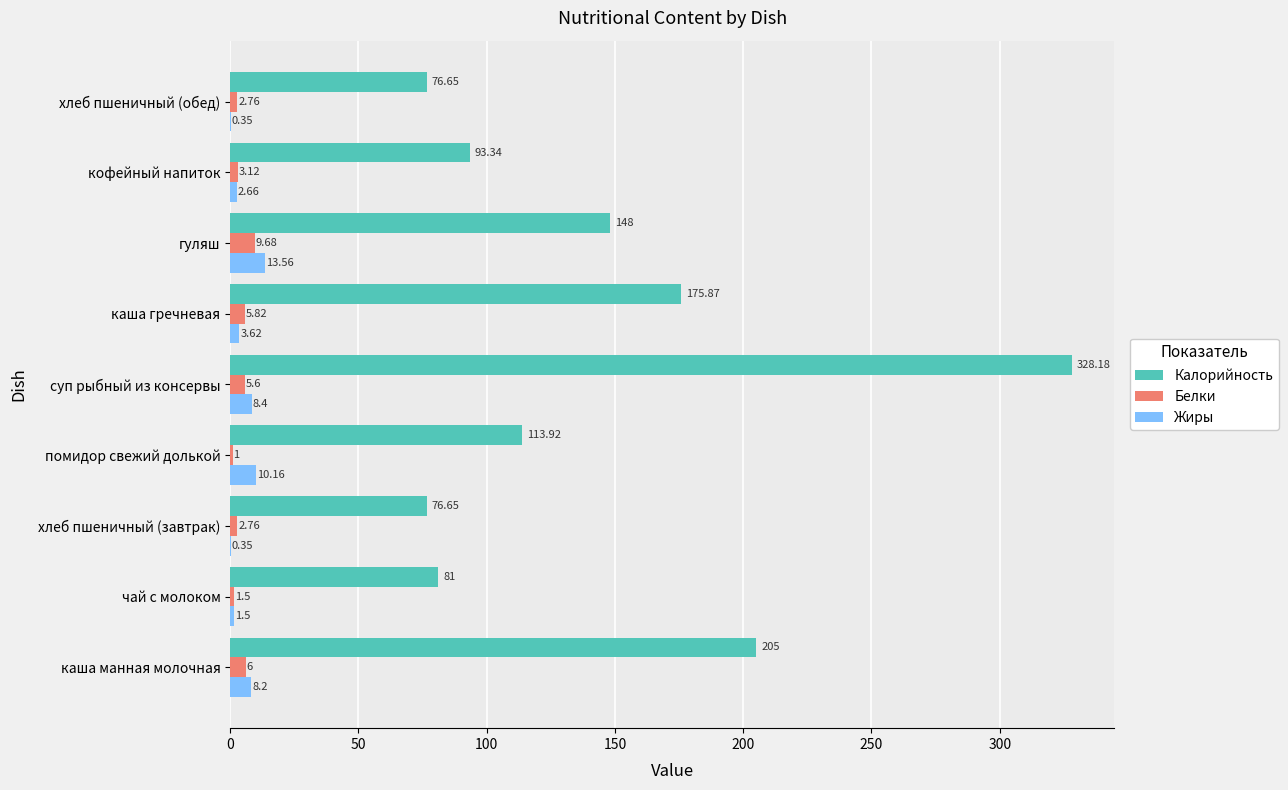

At which category is the sum across all series the highest?

суп рыбный из консервы